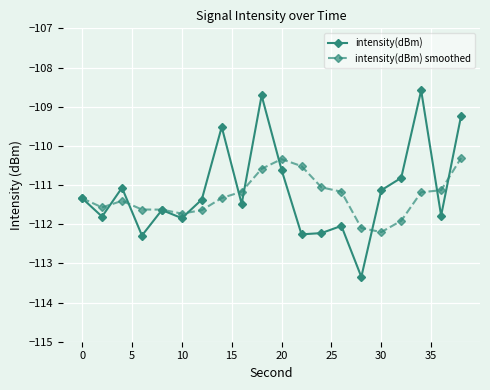

True or false: intensity(dBm) and intensity(dBm) smoothed cross at least once.

True